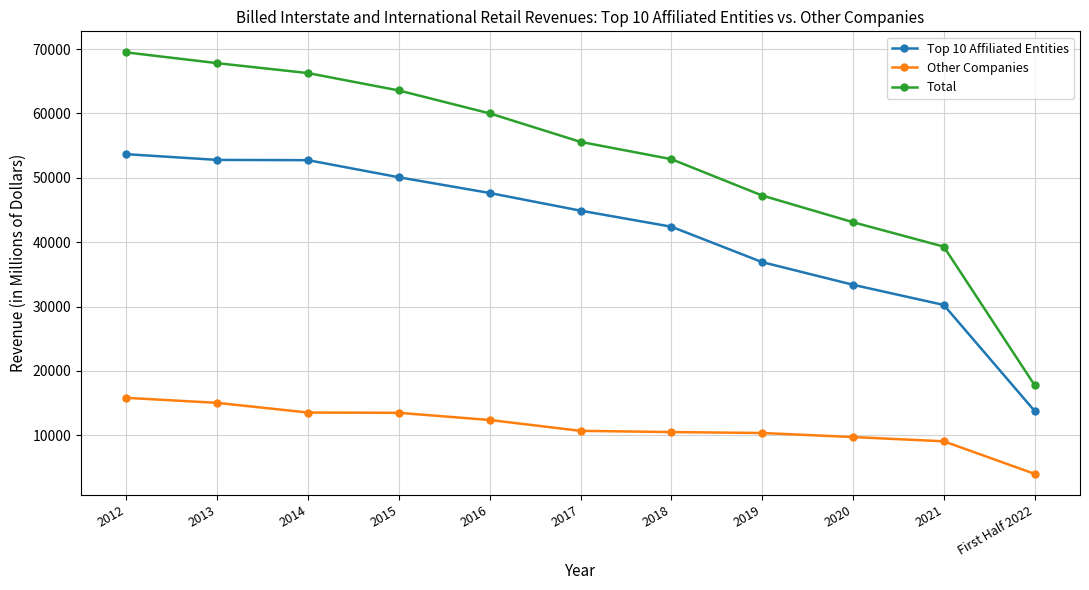

Is the value of Total at 2016 greater than the value of Other Companies at 2019?

Yes